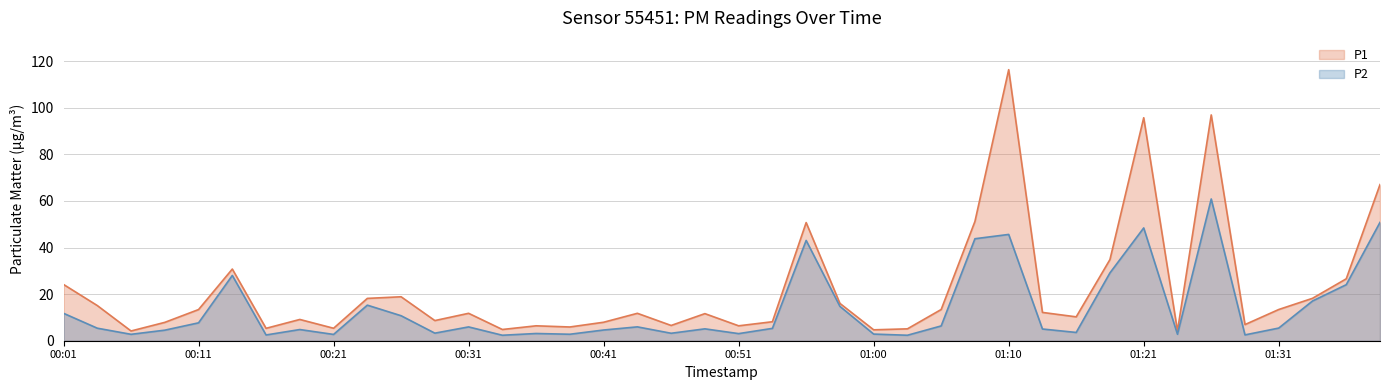

Rank the series at 00:43 from lowest to highest value.

P2, P1